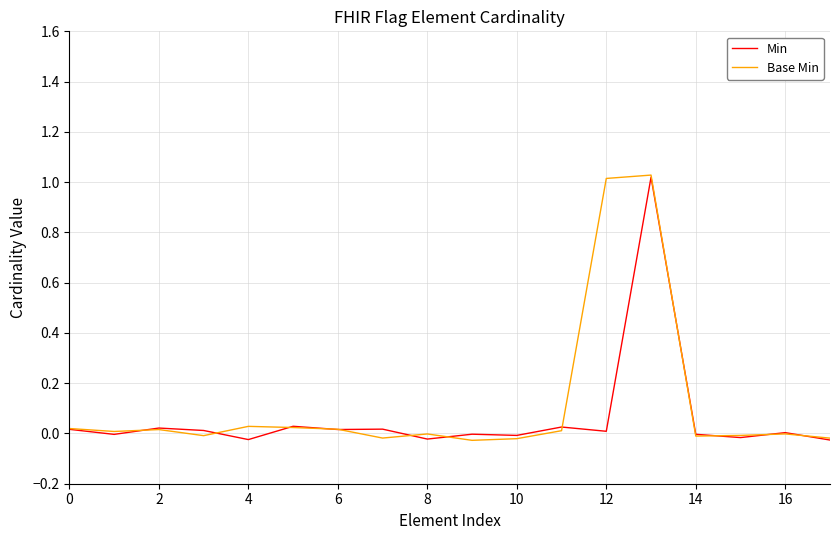

Which series has the largest total across all categories?

Base Min